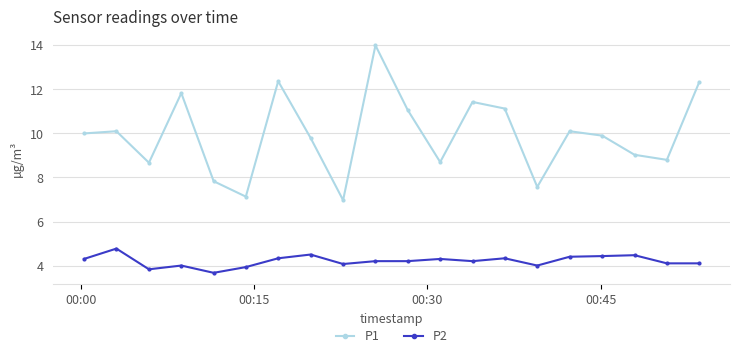

True or false: P2 and P1 cross at least once.

False